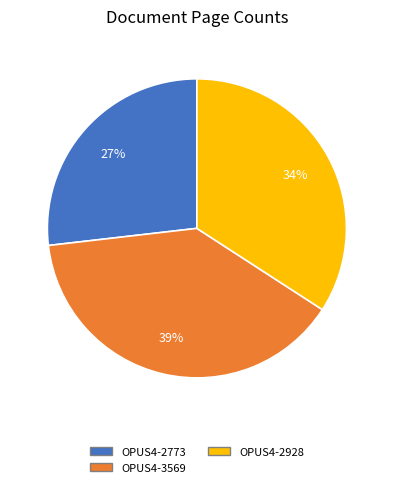

To the nearest percent, what is the average slice percentage?

33%